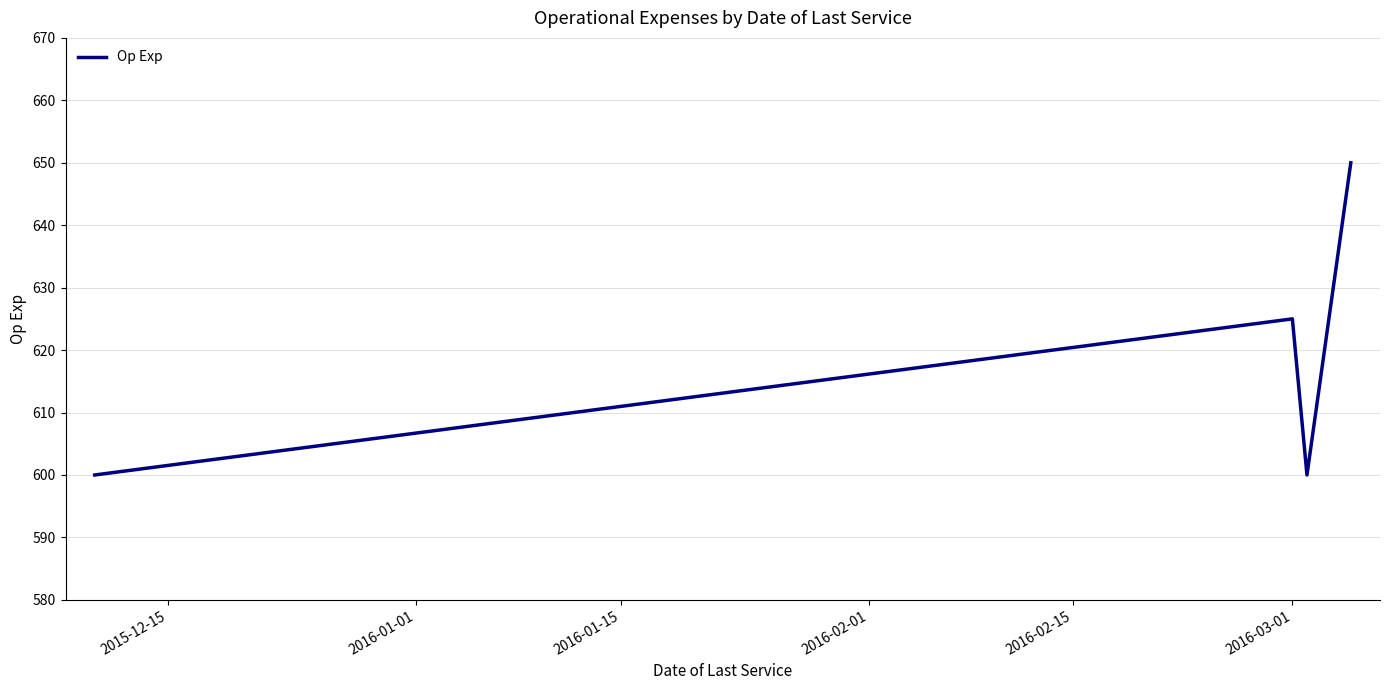

How many distinct data groups are displayed?

1